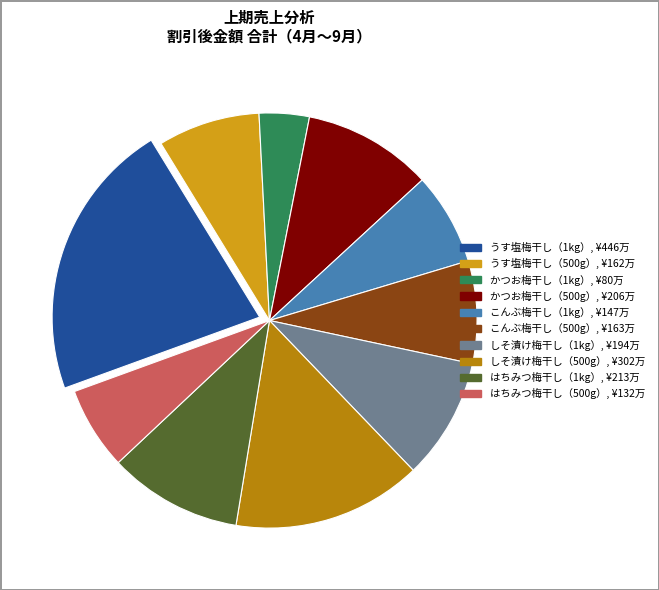

The うす塩梅干し（1kg） slice represents 30% of the pie. True or false?

False